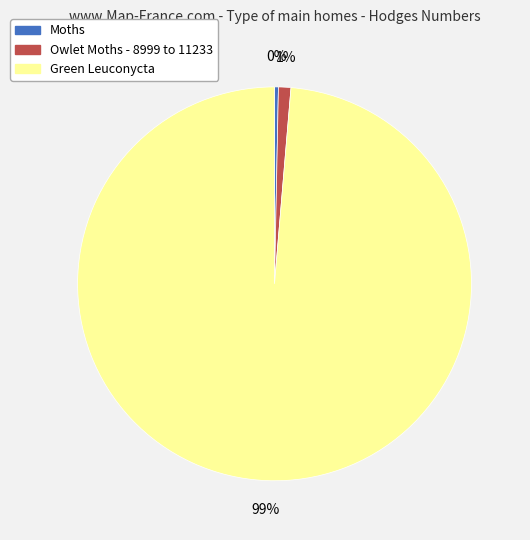

How many segments does this pie chart have?

3